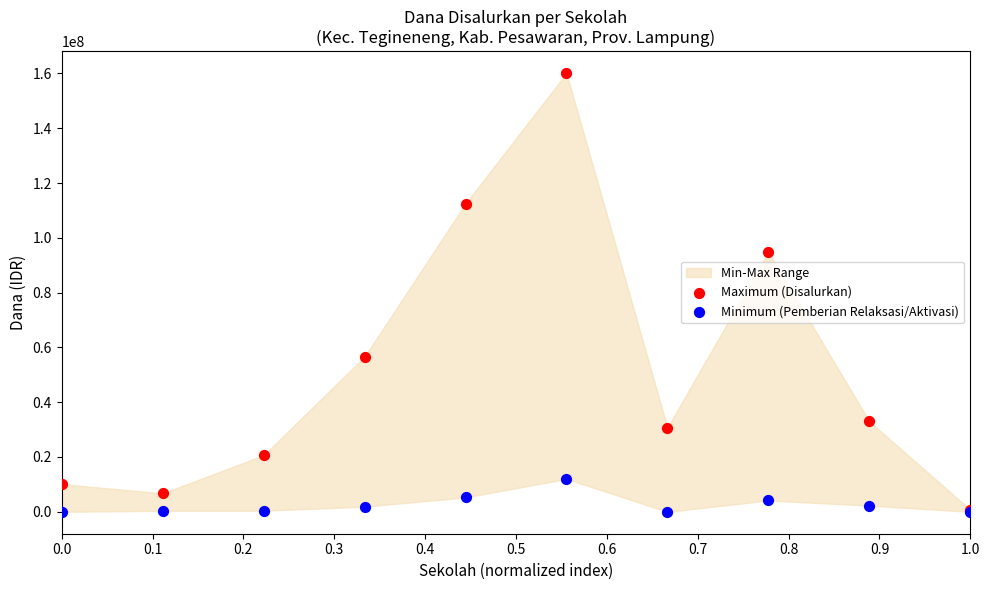

Across all series, what Y value is closest to 80062500?

94875000